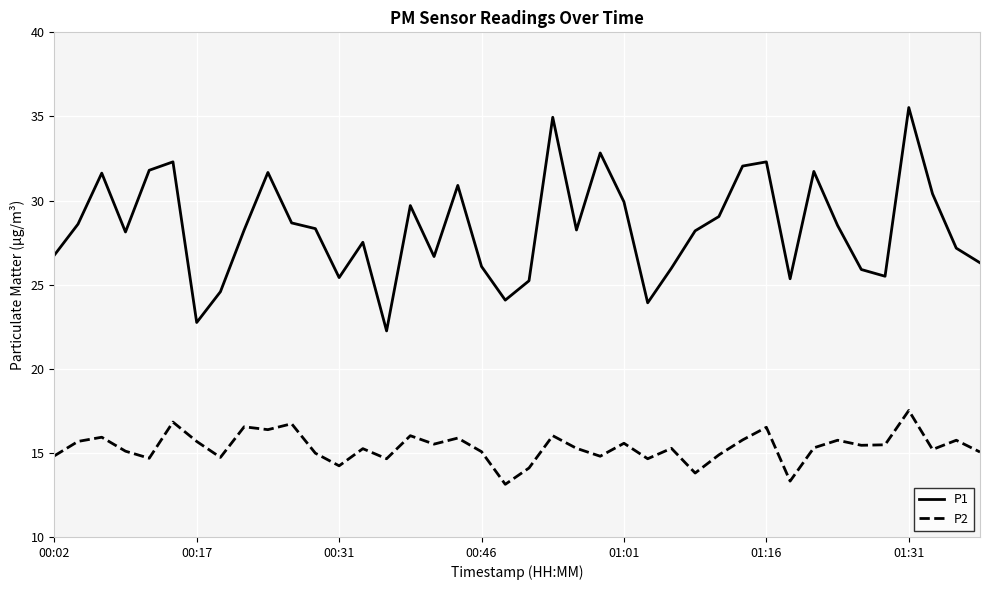

What is the difference between the maximum and minimum values in the P1 series?

13.3